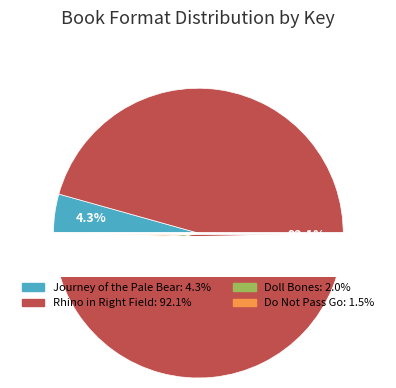

Which category has the smallest portion of the pie?

Do Not Pass Go